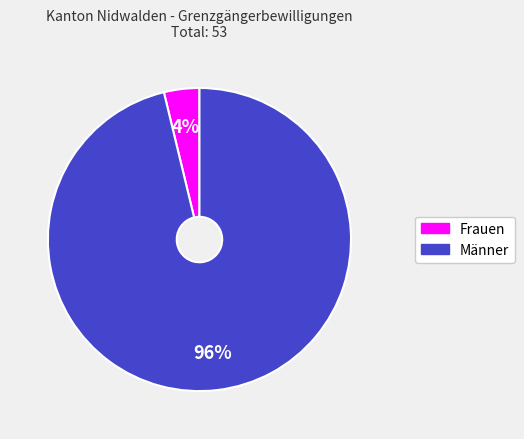

True or false: Frauen accounts for 4% of the total.

True